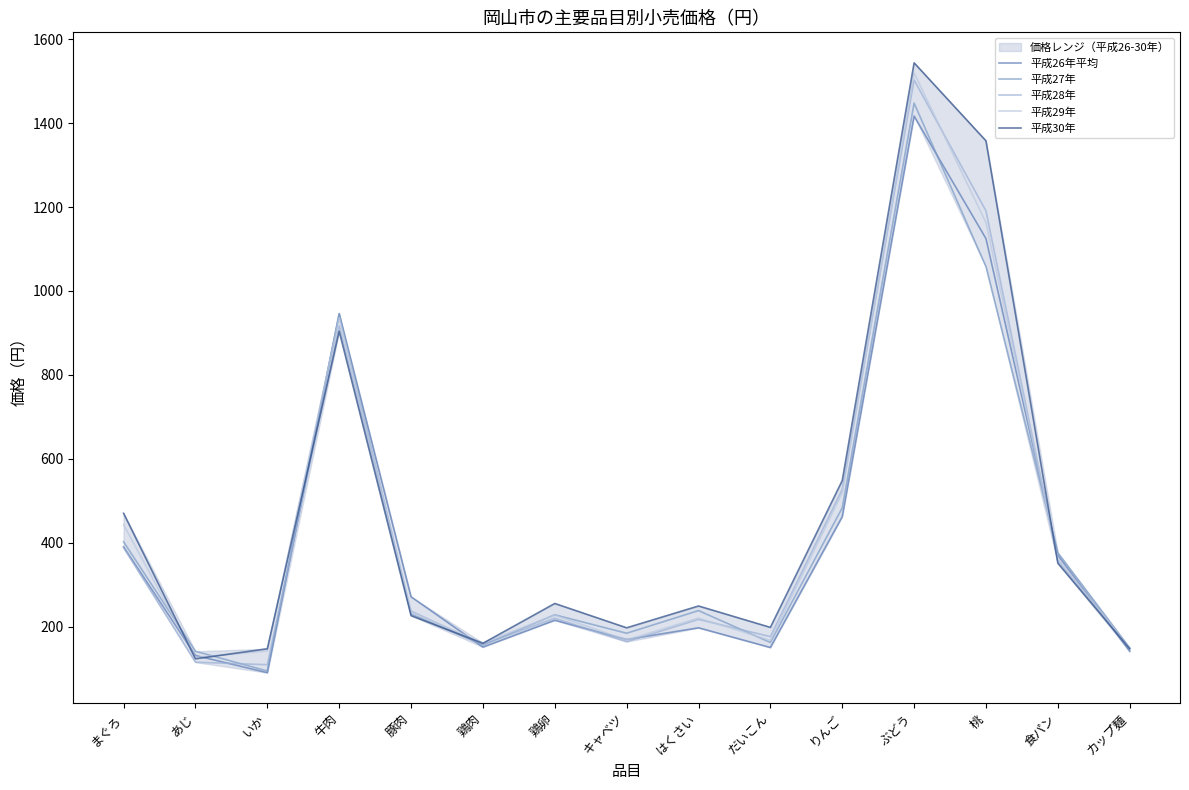

Does the chart have visible grid lines?

No